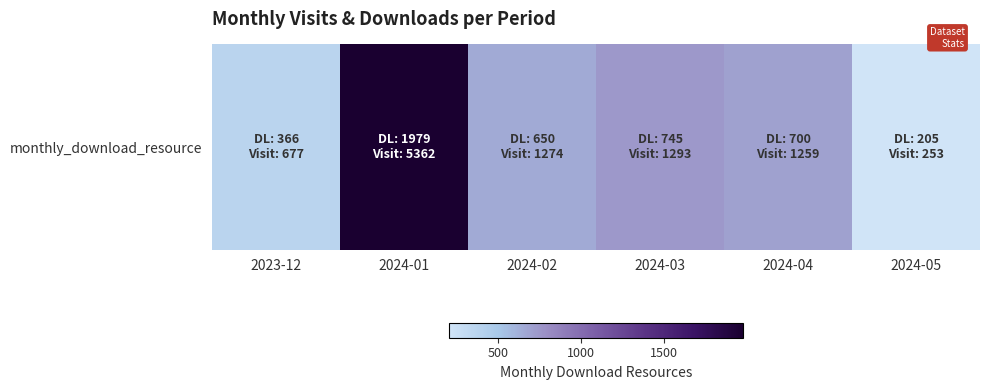

Count the number of data series in this chart.

1